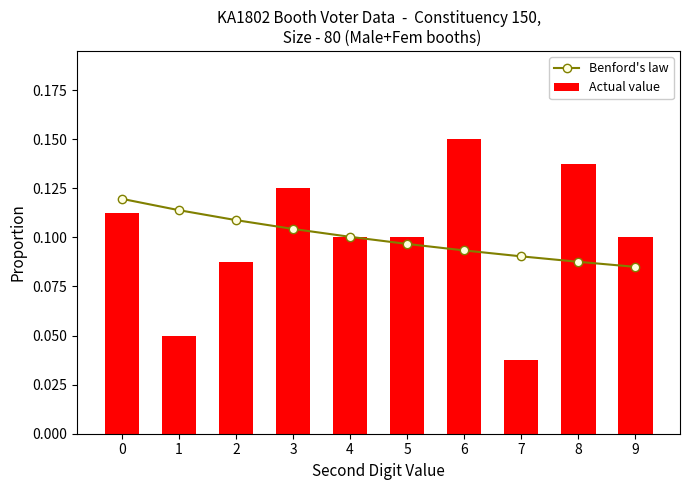

At which category is the sum across all series the highest?

6